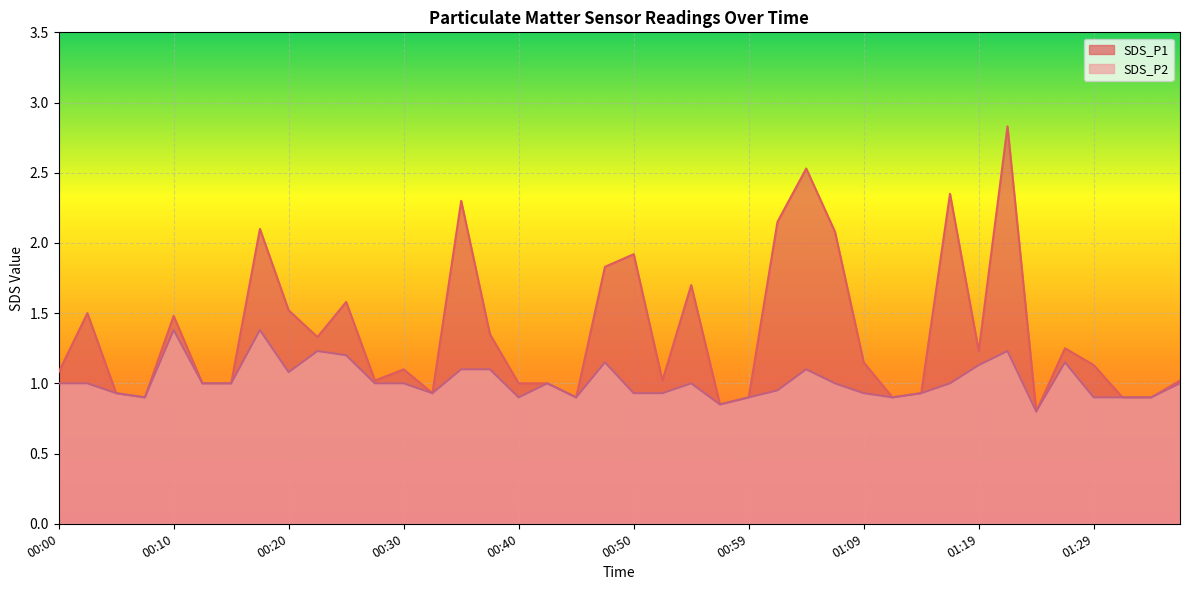

List the labels in order of SDS_P2 value, largest first.

00:10, 00:18, 00:22, 01:22, 00:25, 00:47, 01:27, 01:19, 00:35, 00:37, 01:04, 00:20, 00:00, 00:03, 00:13, 00:15, 00:27, 00:30, 00:42, 00:54, 01:07, 01:17, 01:36, 01:02, 00:05, 00:32, 00:50, 00:52, 01:09, 01:14, 00:08, 00:40, 00:45, 00:59, 01:12, 01:29, 01:32, 01:34, 00:57, 01:24